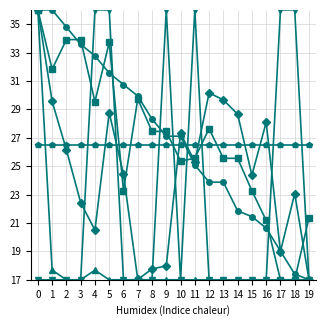

What is the difference between the highest and lowest values at 18?

19.0